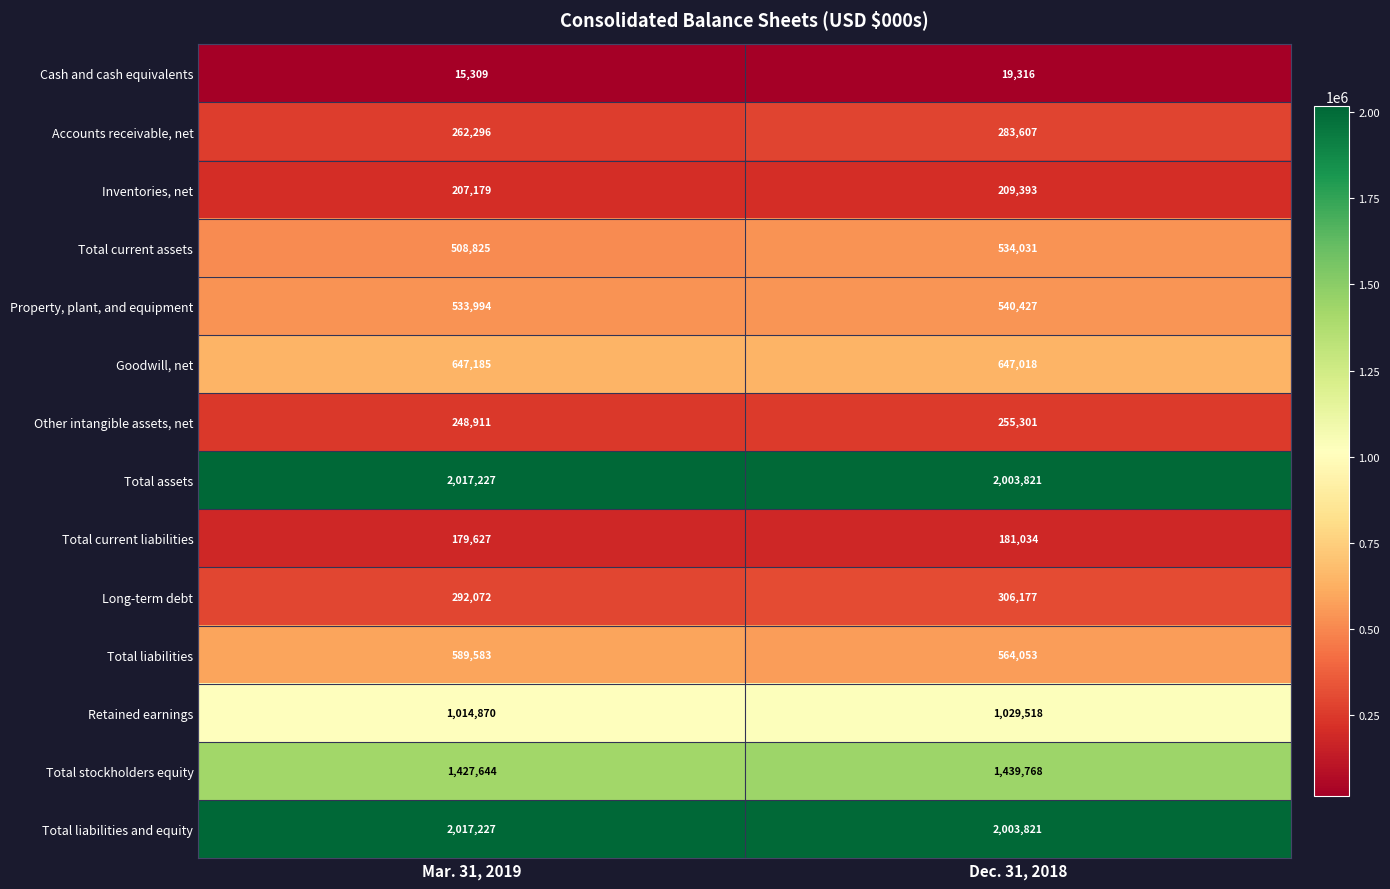

What value does the Total liabilities series have at Dec. 31, 2018?

564053